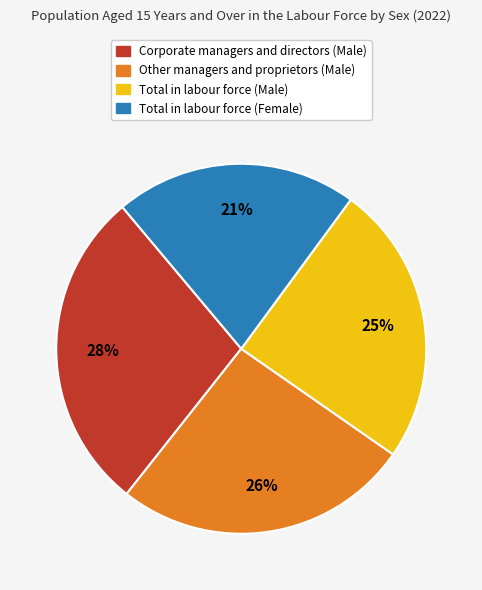

Rank the categories by value from highest to lowest.

Corporate managers and directors (Male), Other managers and proprietors (Male), Total in labour force (Male), Total in labour force (Female)